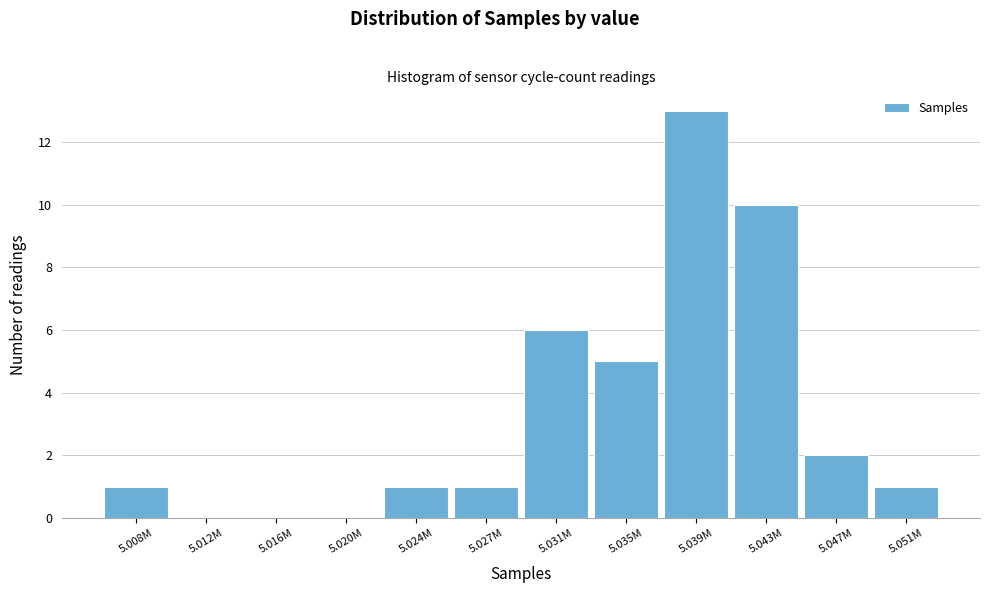

Reading left to right, what are all the values shown in this chart?

5.008M=1	5.012M=0	5.016M=0	5.020M=0	5.024M=1	5.027M=1	5.031M=6	5.035M=5	5.039M=13	5.043M=10	5.047M=2	5.051M=1